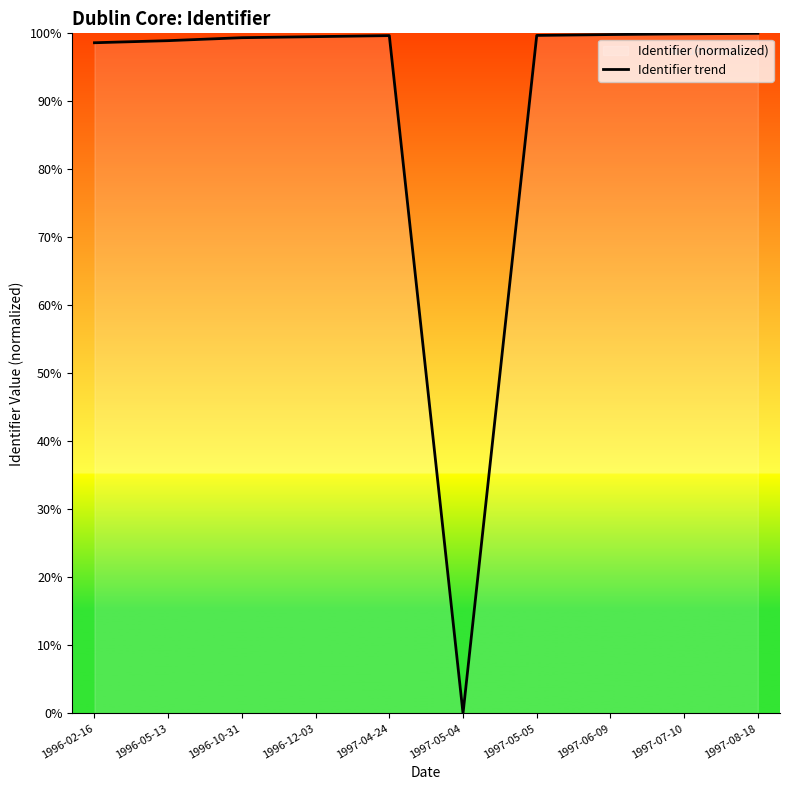

Is it true that the value at 1997-06-09 is 24.8?

False